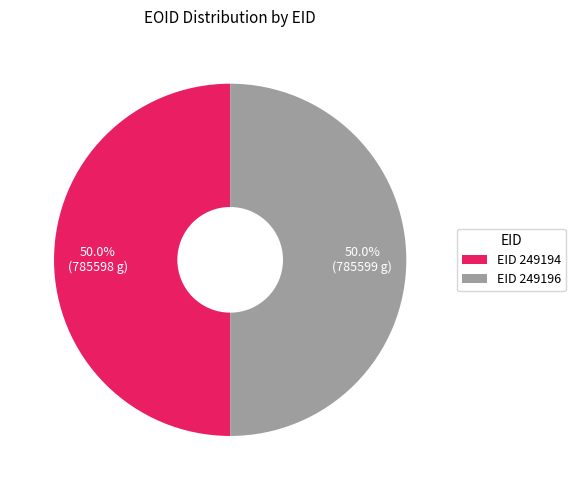

What percentage is NOT represented by EID 249194?

50.0%